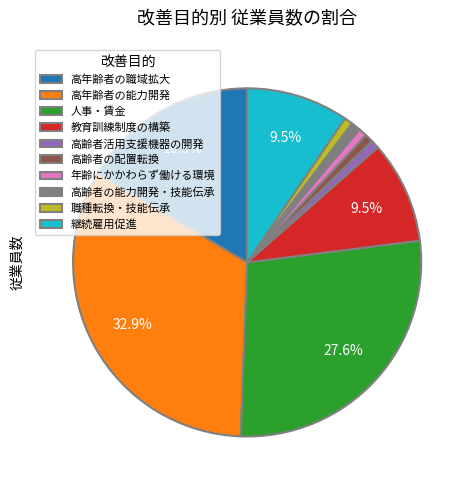

What percentage is NOT represented by 教育訓練制度の構築?

90.5%